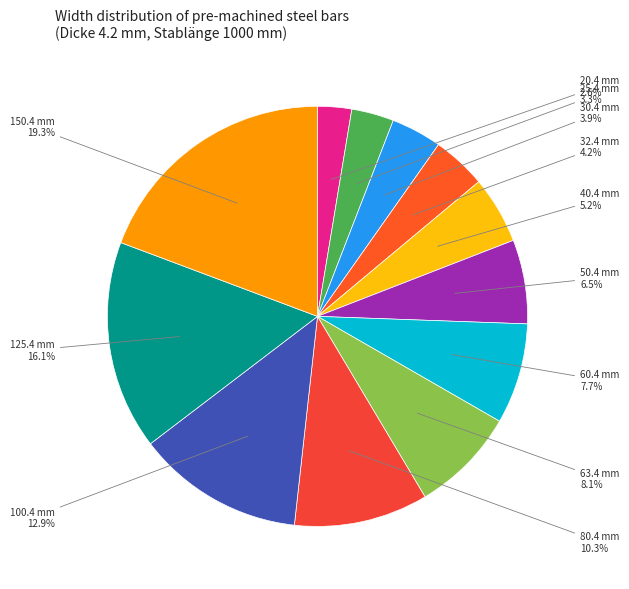

Does 100.4 mm account for over 50% of the chart?

No